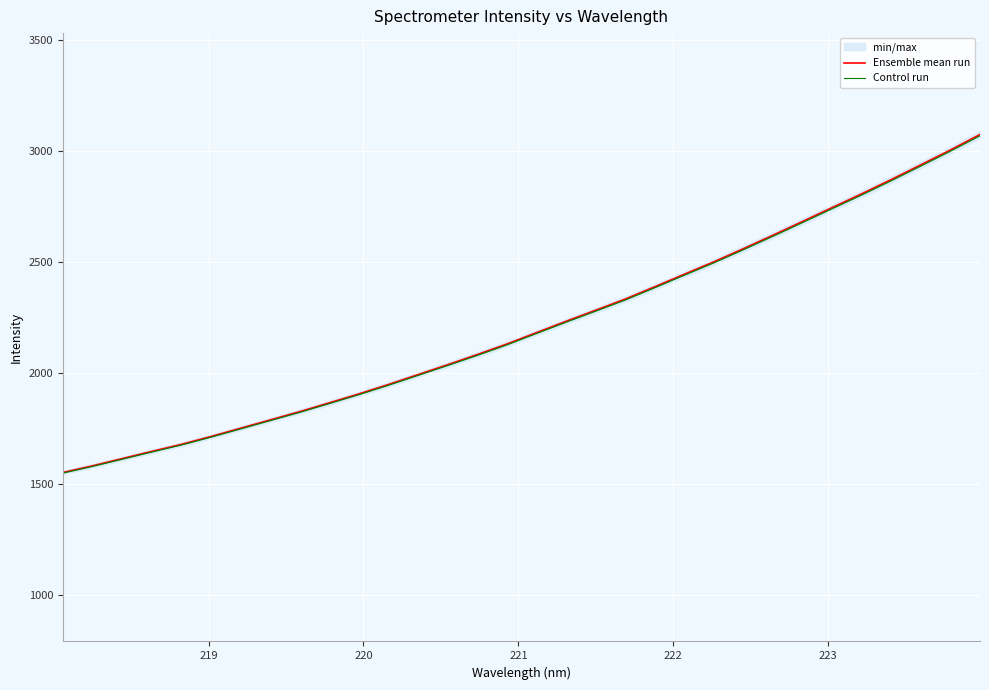

How many data points in Control run are less than 2178?

16